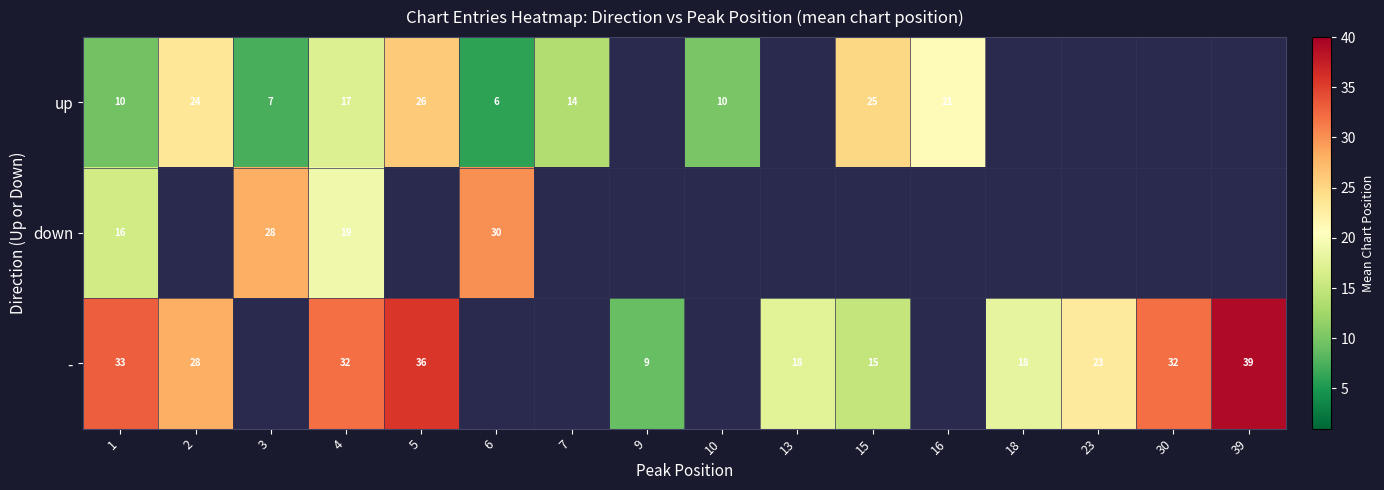

Which series has the largest range (max minus min)?

-